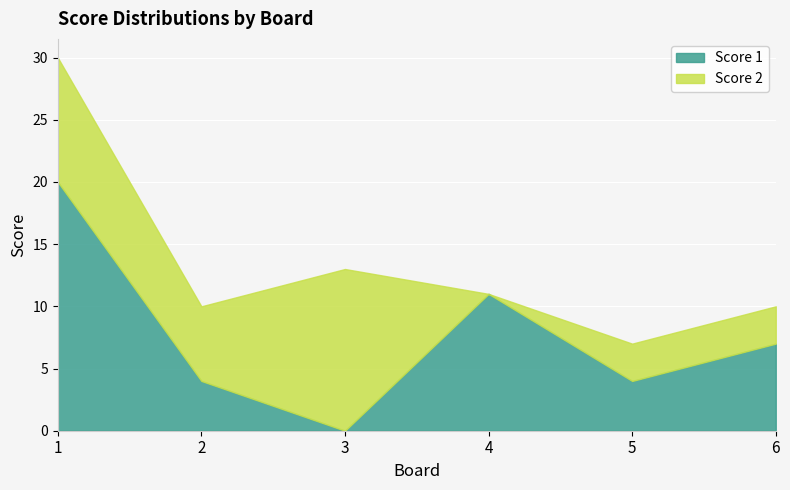

Reading left to right, list the values for the Score 1 series.

1=20	2=4	3=0	4=11	5=4	6=7